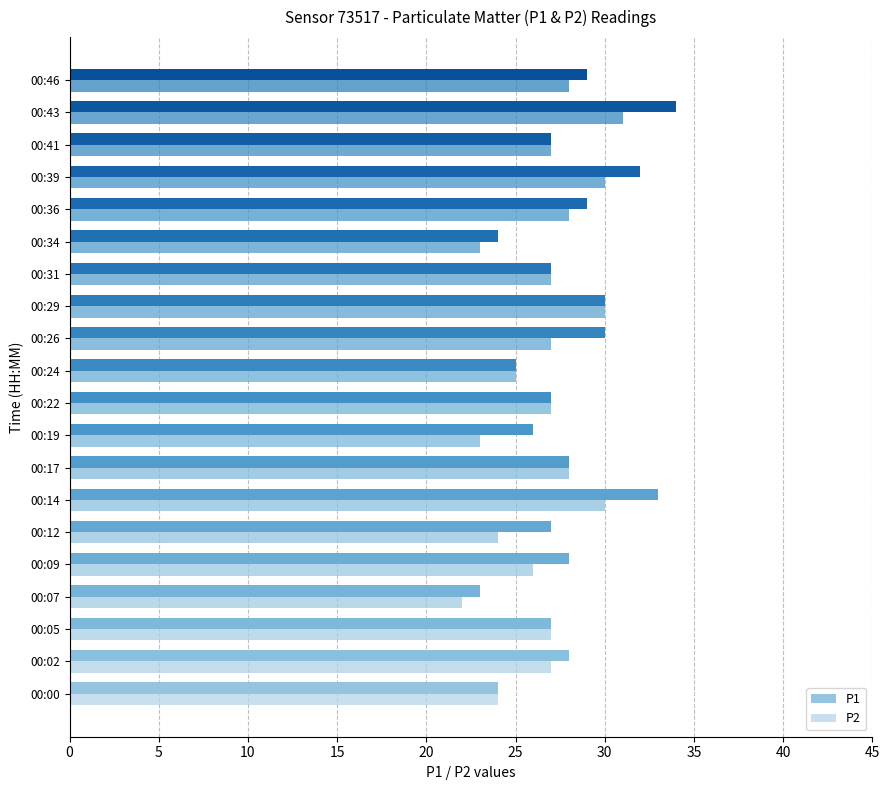

List the series in order of their peak value, lowest first.

P2, P1